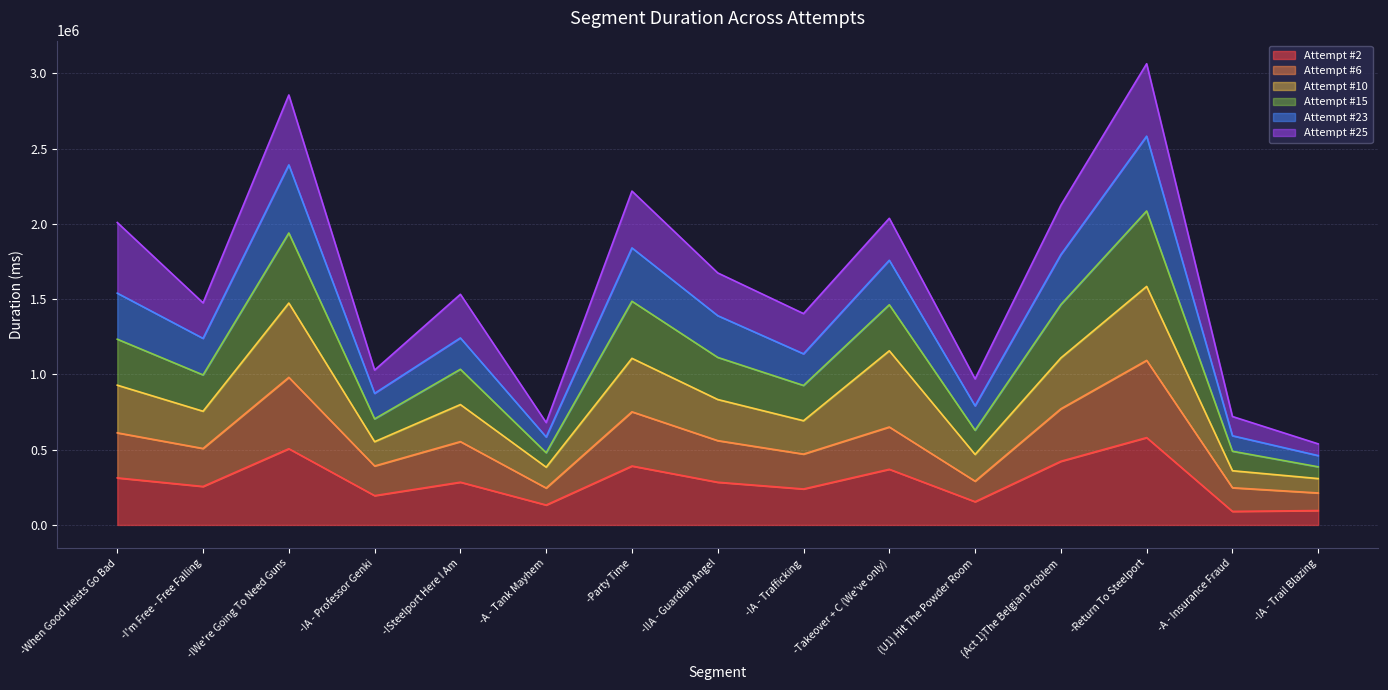

Where is Attempt #23 nearest to the value 1521697?

-When Good Heists Go Bad